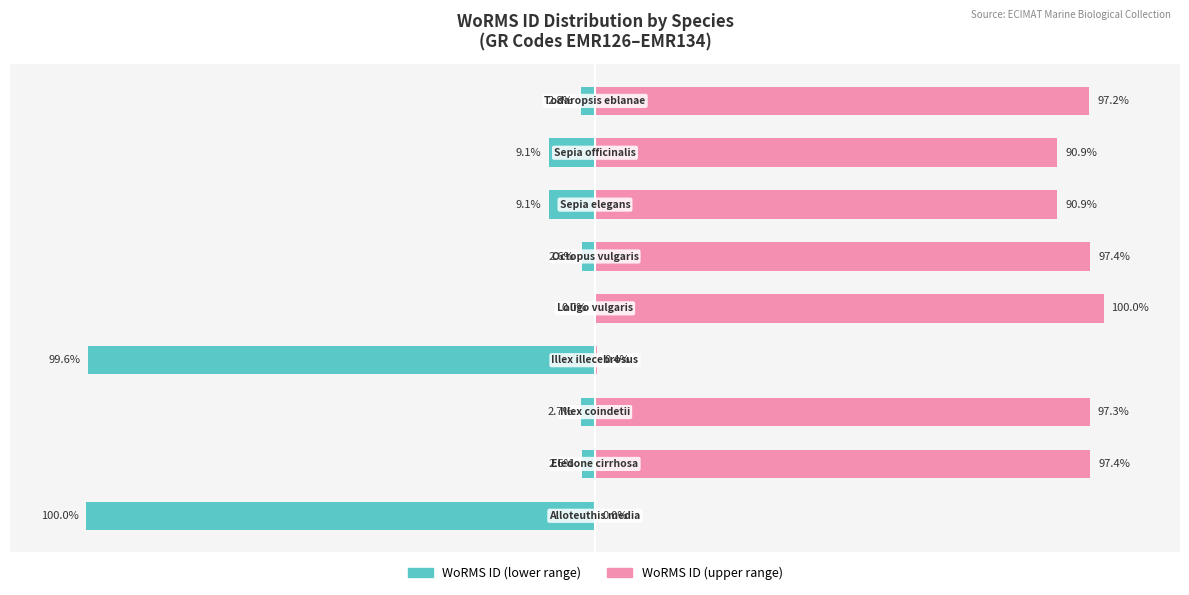

What position from the left is 50?

5